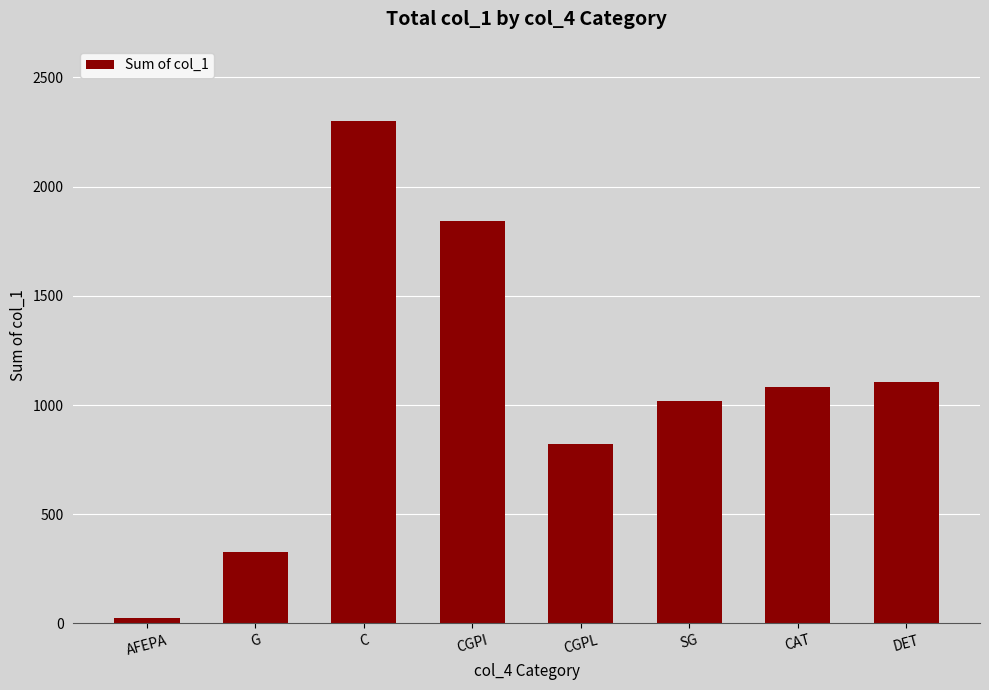

How many data points are less than 1083?

4